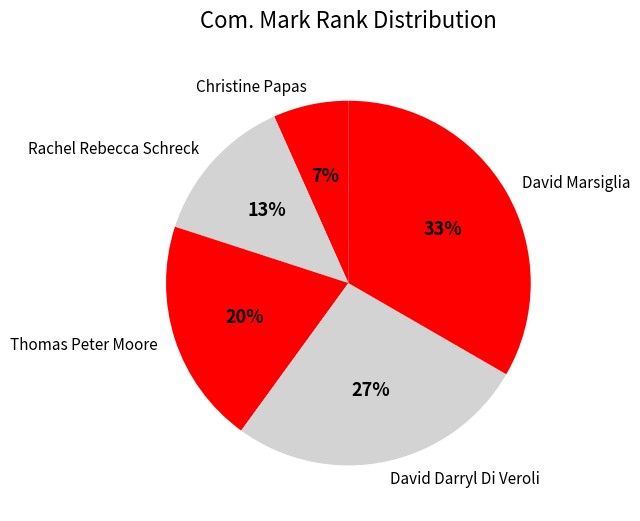

Count the number of slices in the pie.

5